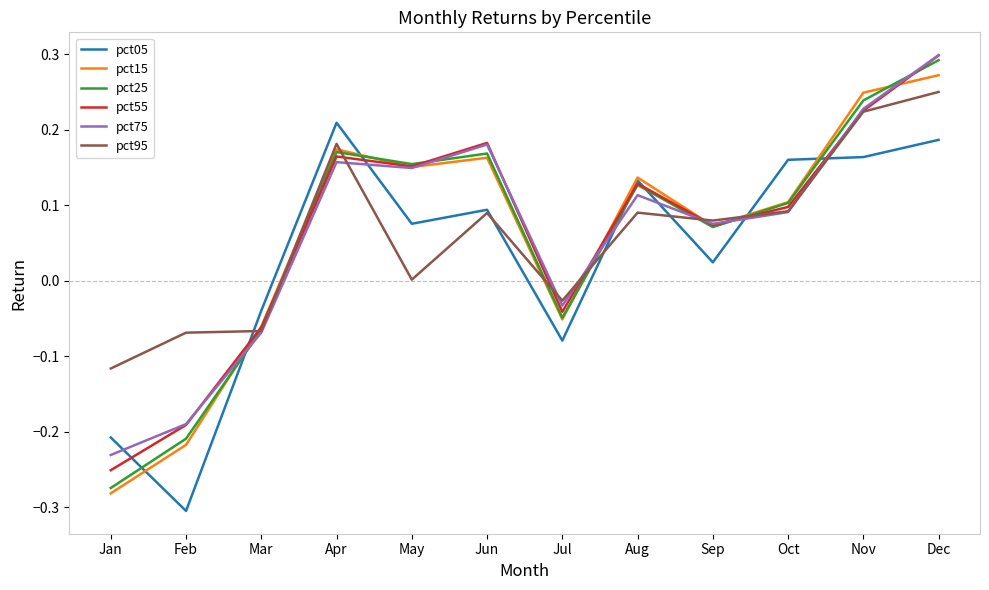

Which category has the highest value in the pct95 series?

Dec